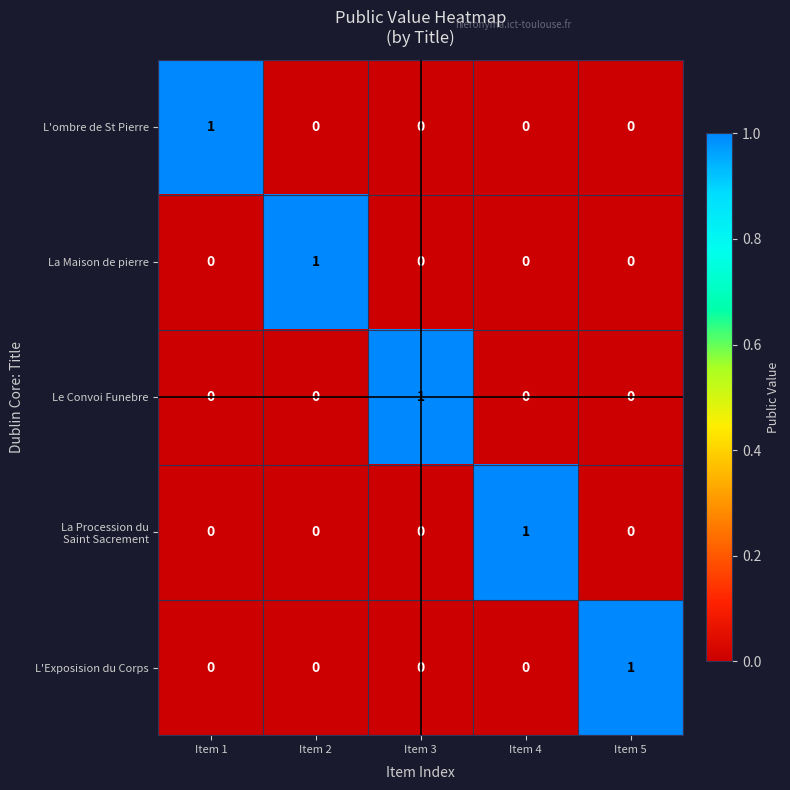

At how many categories does at least one series exceed 0?

5